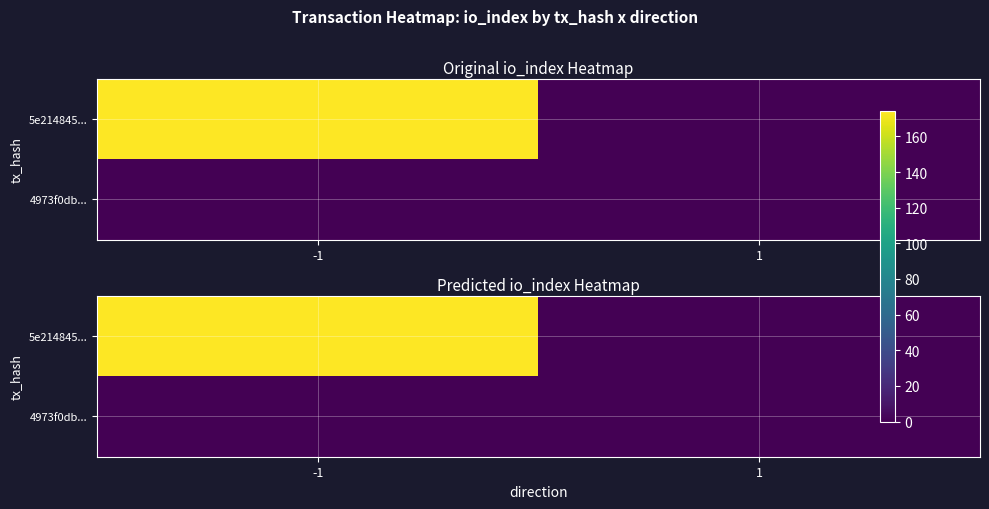

What is the sum of all 5e214845... values?

174